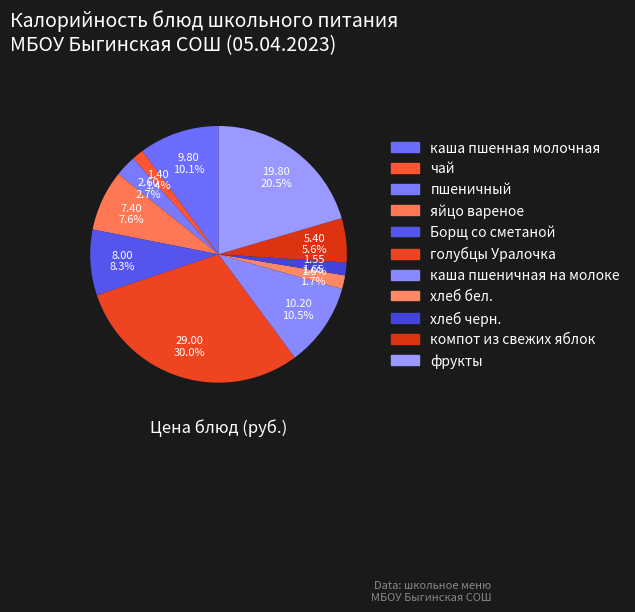

To the nearest percent, what is the difference between the хлеб бел. and голубцы Уралочка slice percentages?

28%